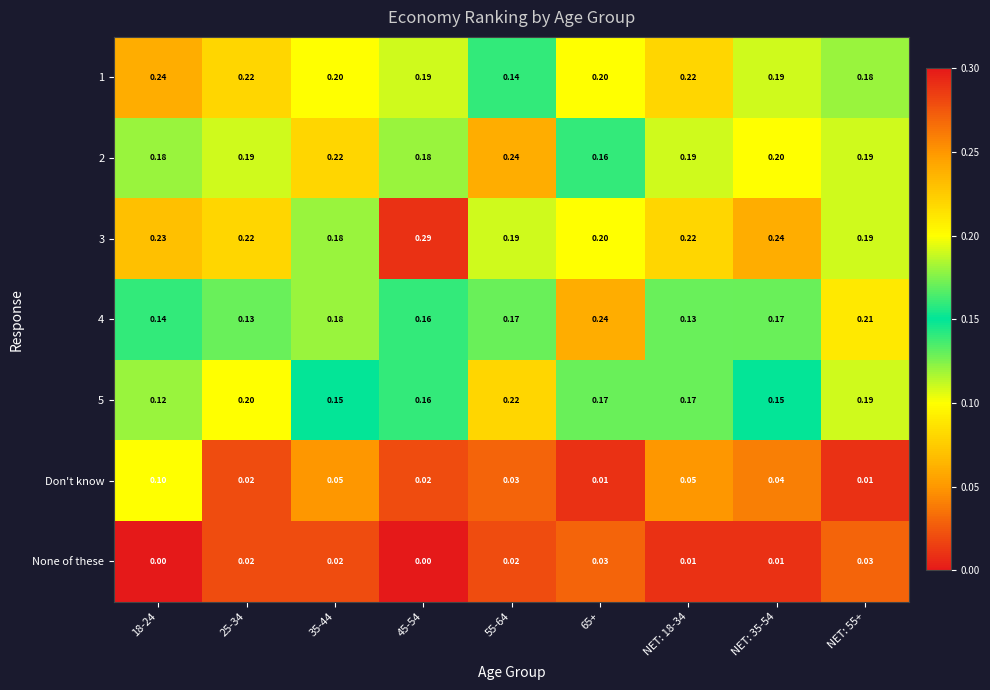

At how many categories does at least one series exceed 0?

9